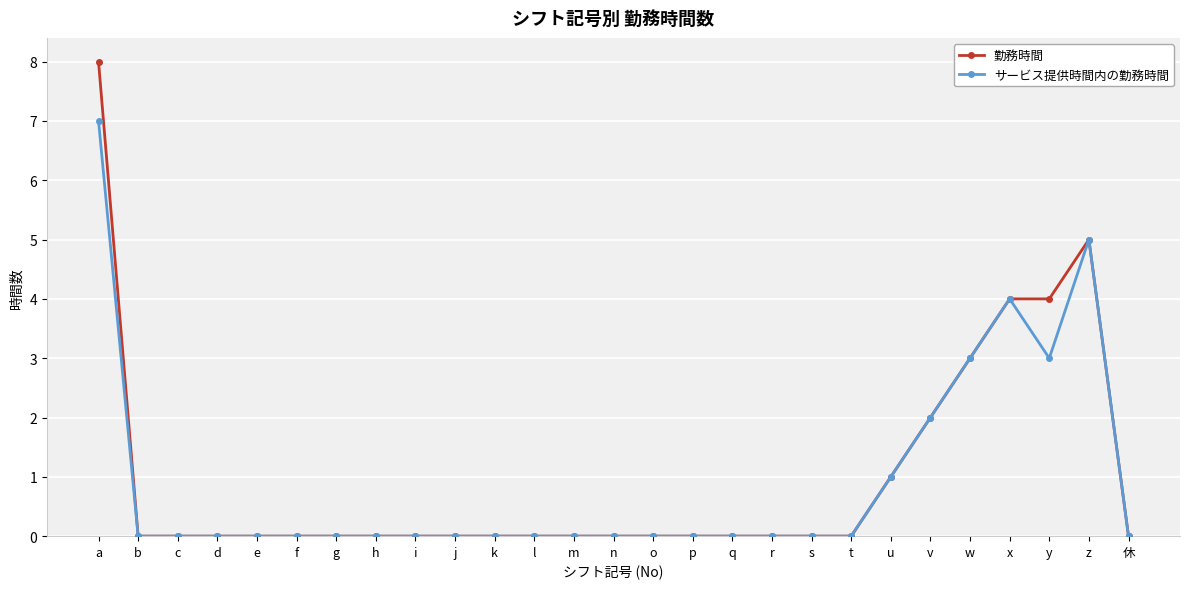

What is the label of the 1st point from the right?

休